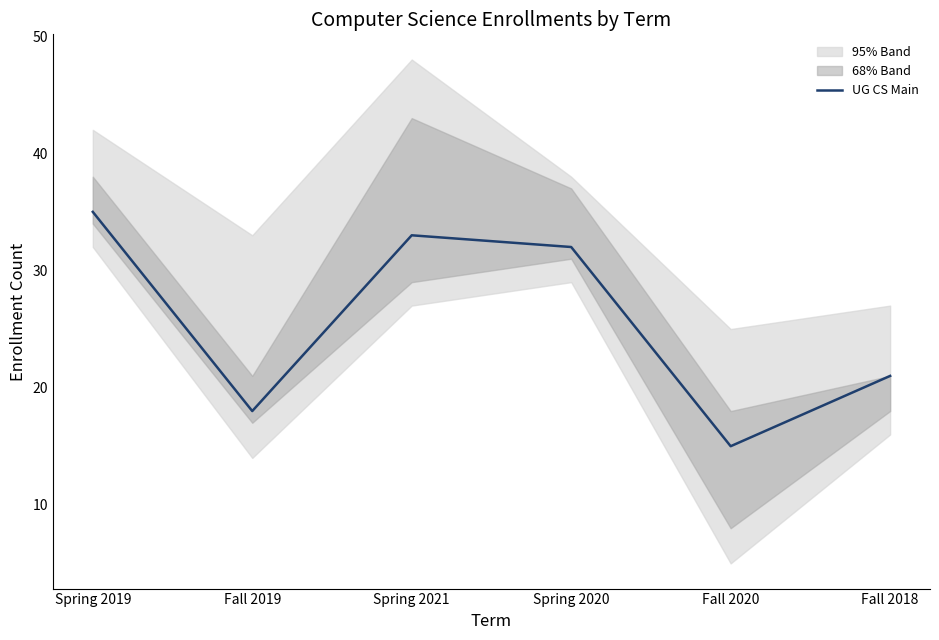

Which category has the highest value across all series?

Spring 2019